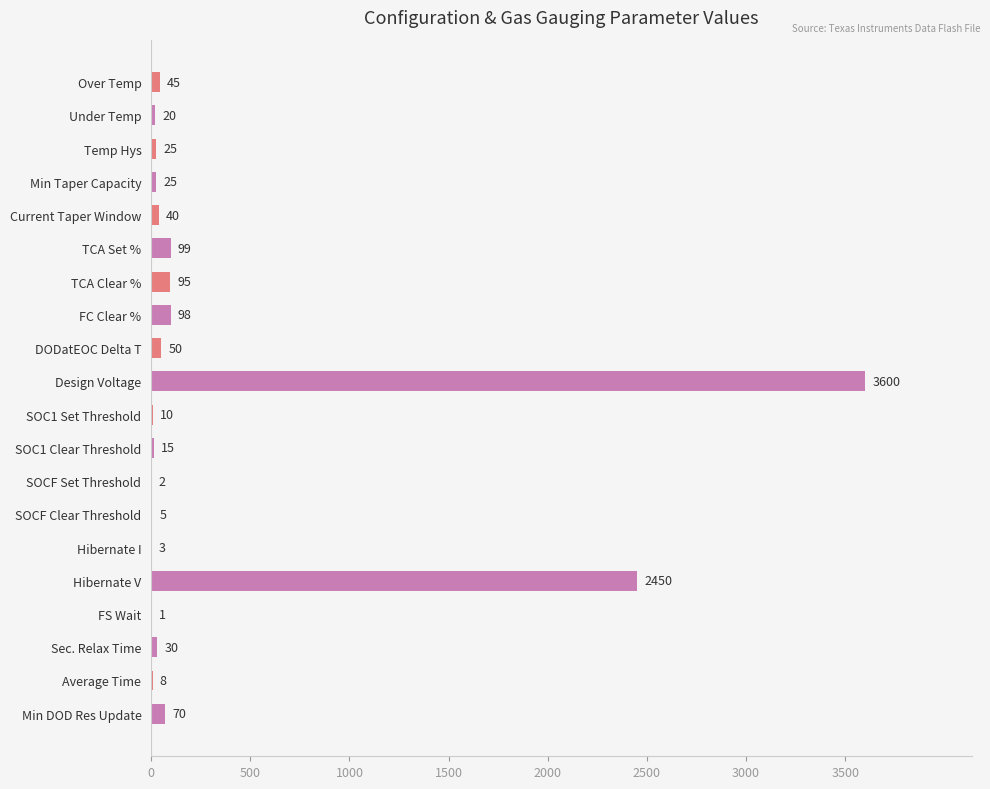

Reading top to bottom, what are all the values shown in this chart?

Over Temp=45	Under Temp=20	Temp Hys=25	Min Taper Capacity=25	Current Taper Window=40	TCA Set %=99	TCA Clear %=95	FC Clear %=98	DODatEOC Delta T=50	Design Voltage=3600	SOC1 Set Threshold=10	SOC1 Clear Threshold=15	SOCF Set Threshold=2	SOCF Clear Threshold=5	Hibernate I=3	Hibernate V=2450	FS Wait=1	Sec. Relax Time=30	Average Time=8	Min DOD Res Update=70